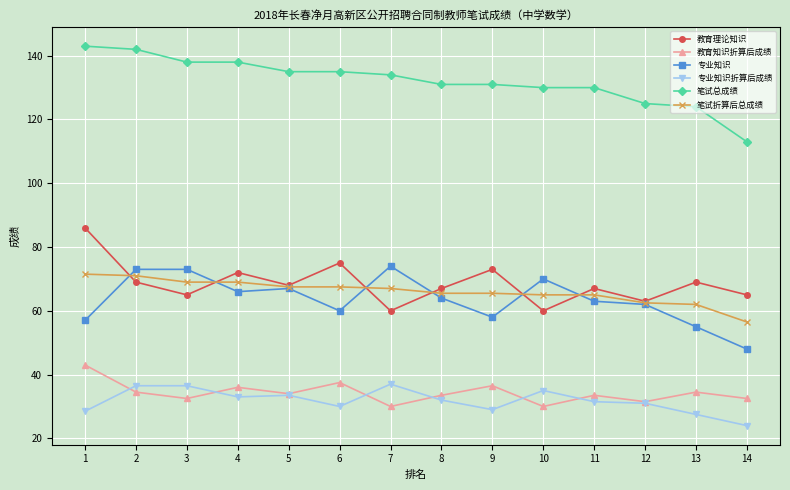

How many data points in 笔试折算后总成绩 are less than 67?

7